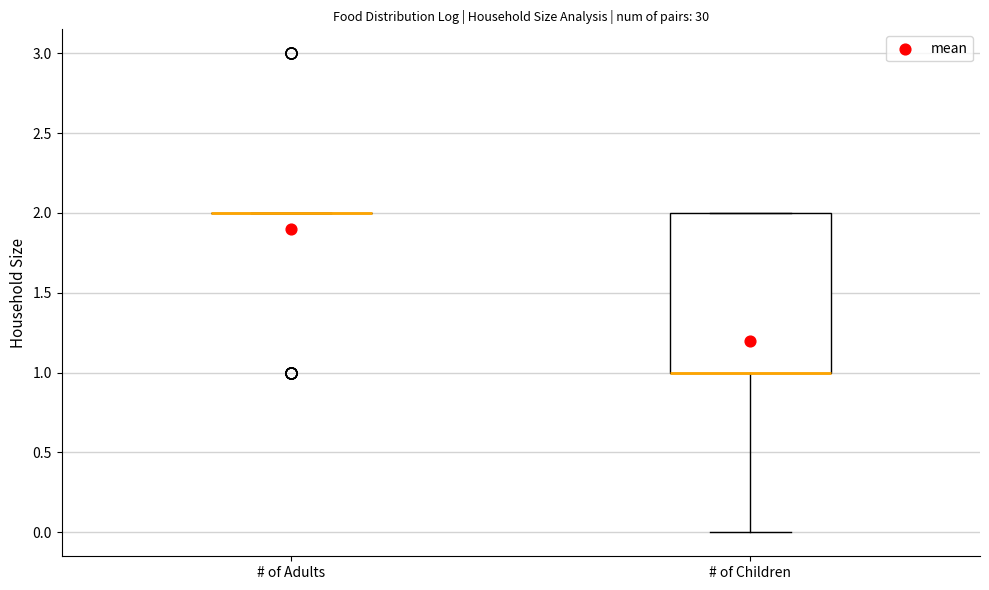

Comparing the boxes themselves (not the whiskers), which one is the tallest?

# of Children